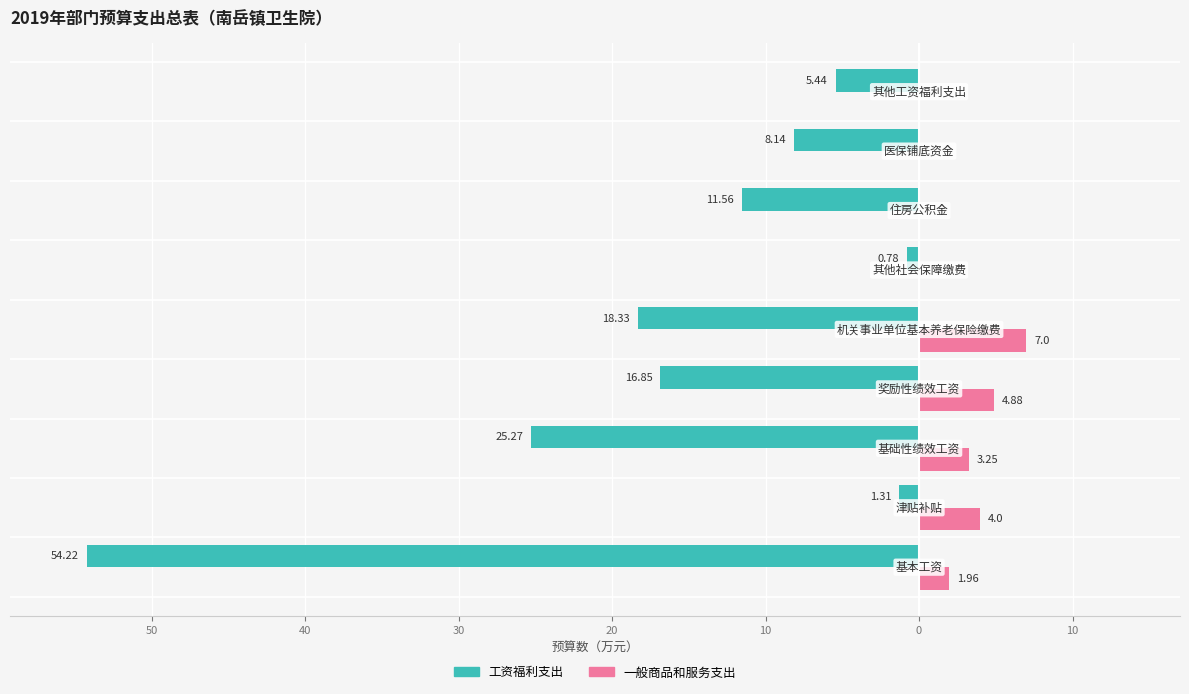

List the series in order of their overall mean, lowest first.

工资福利支出, 一般商品和服务支出